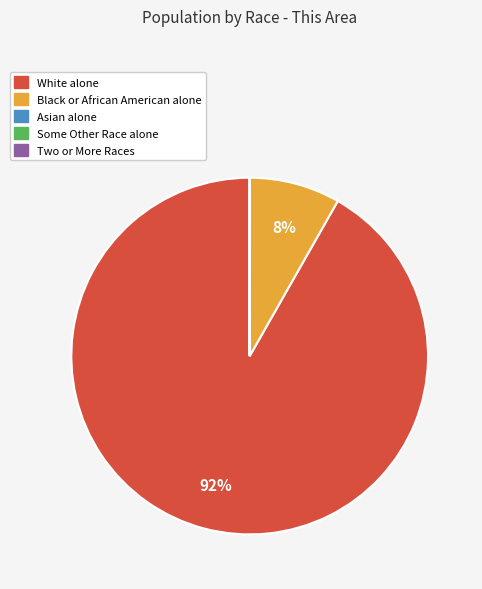

True or false: White alone accounts for 82% of the total.

False